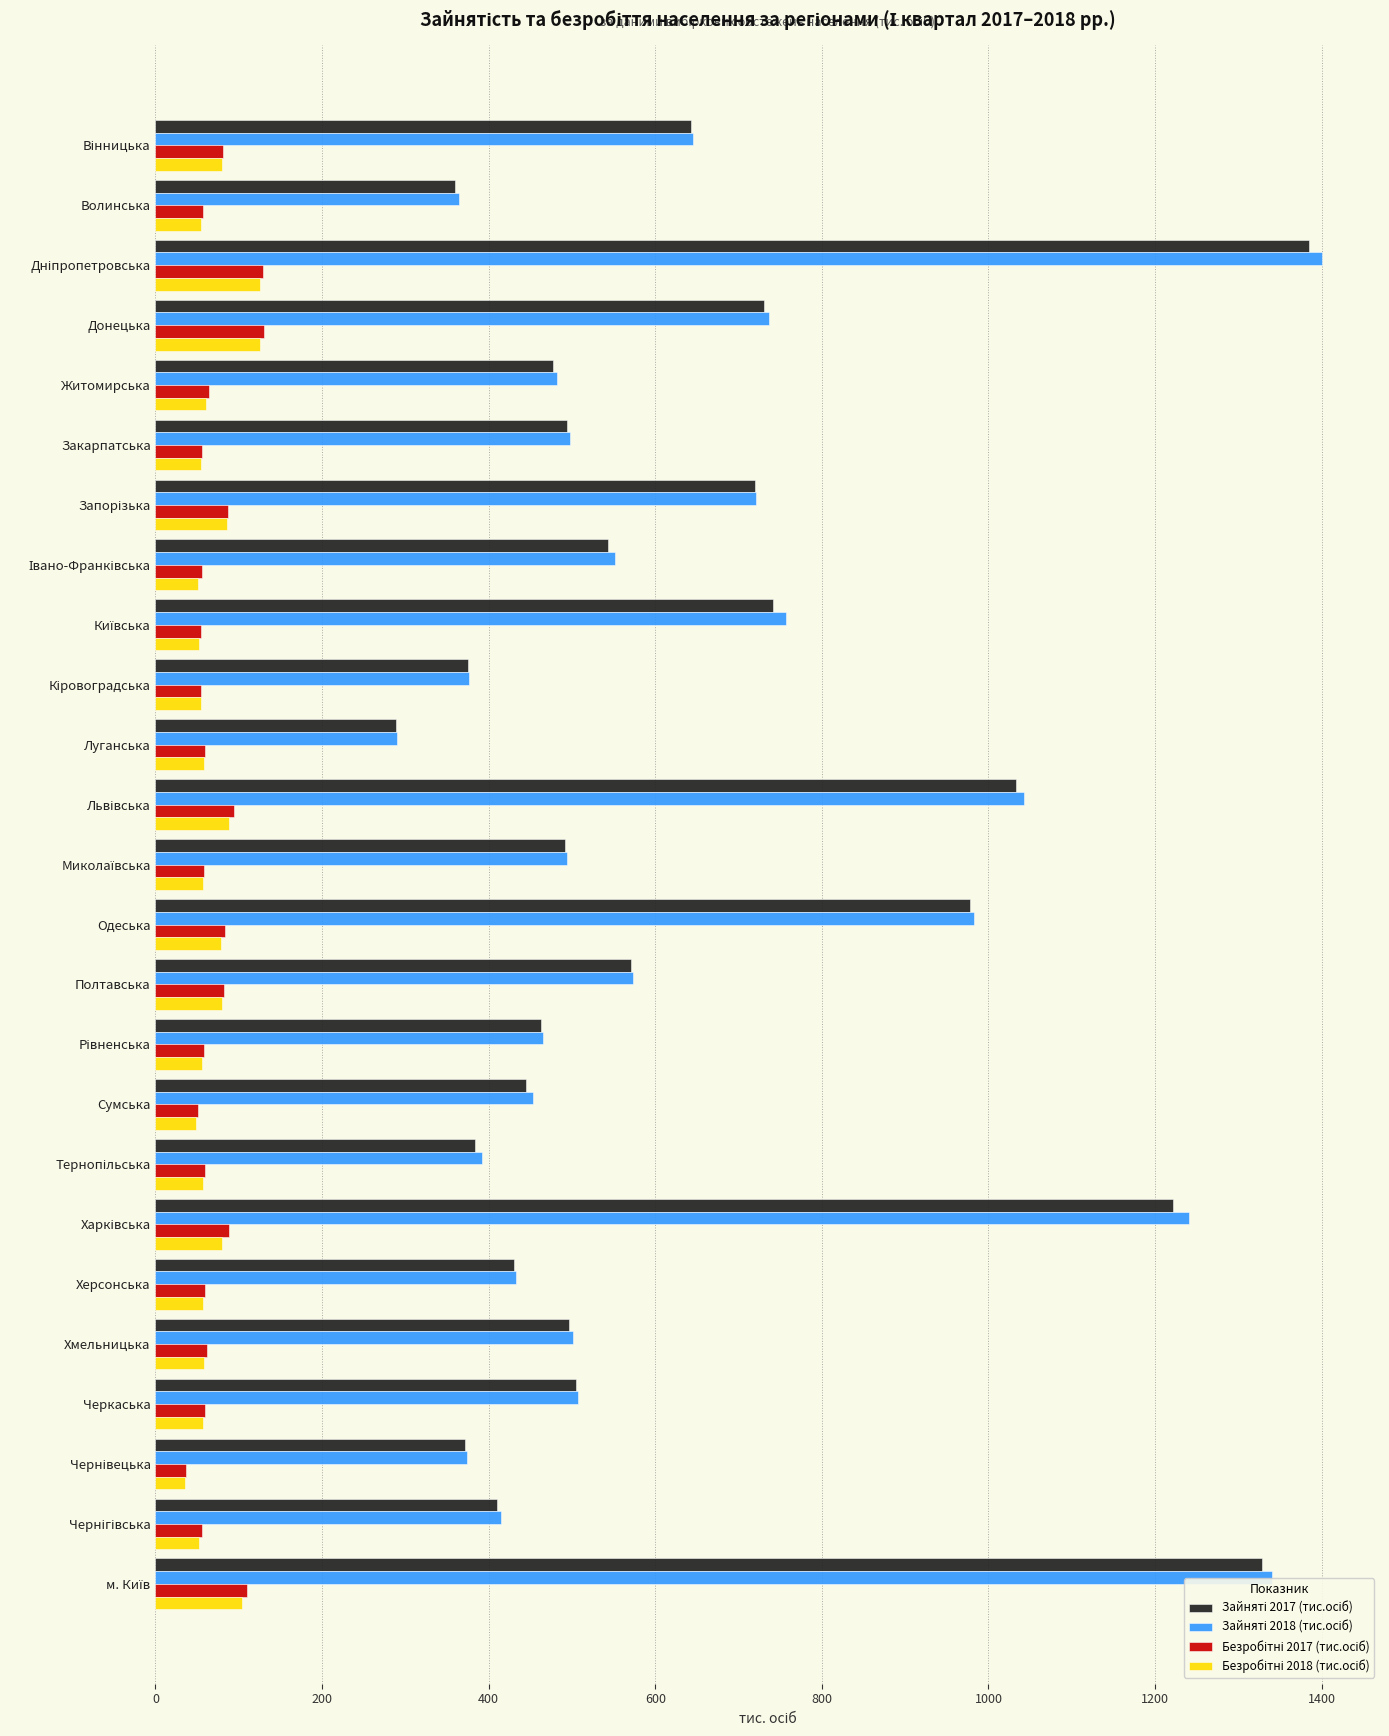

What is the smallest value displayed?

36.0